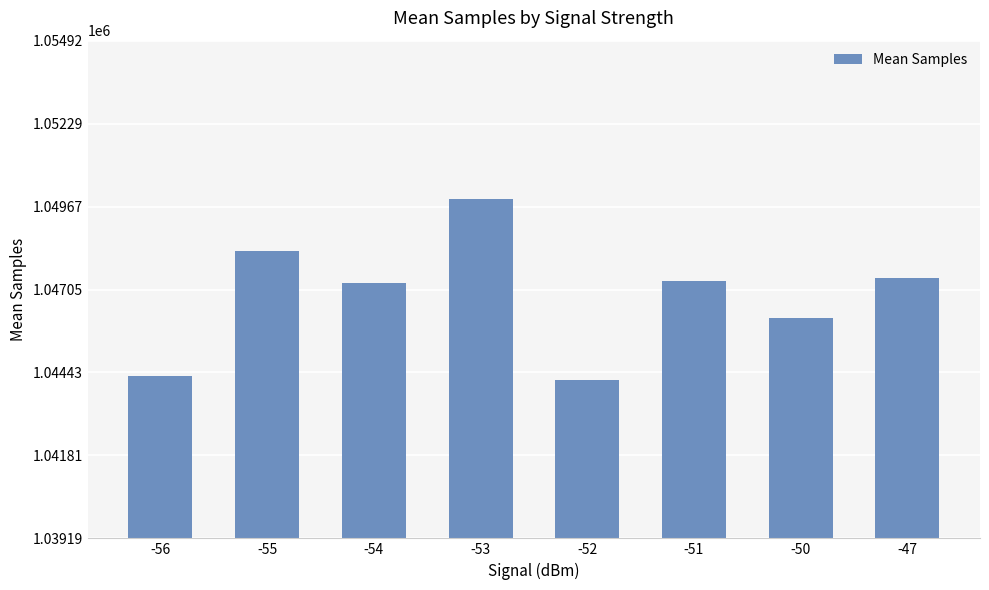

What value does the data have at -55, to the nearest 50?

1048300